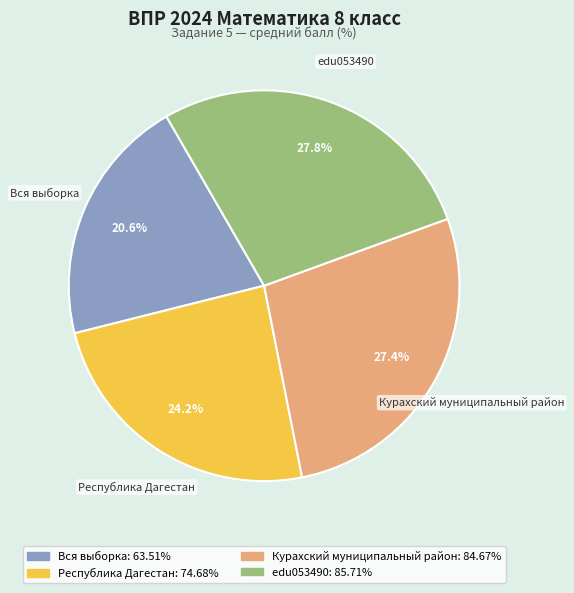

True or false: Республика Дагестан accounts for 24% of the total.

True